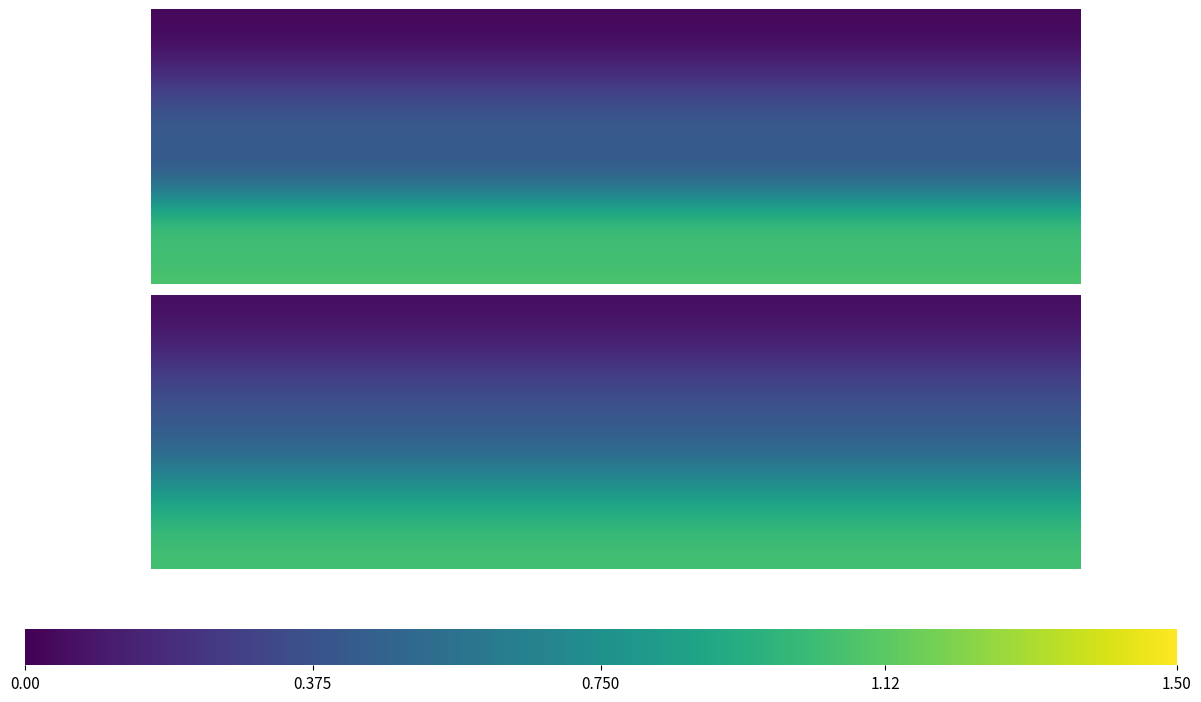

What is the greatest value displayed?

1.0